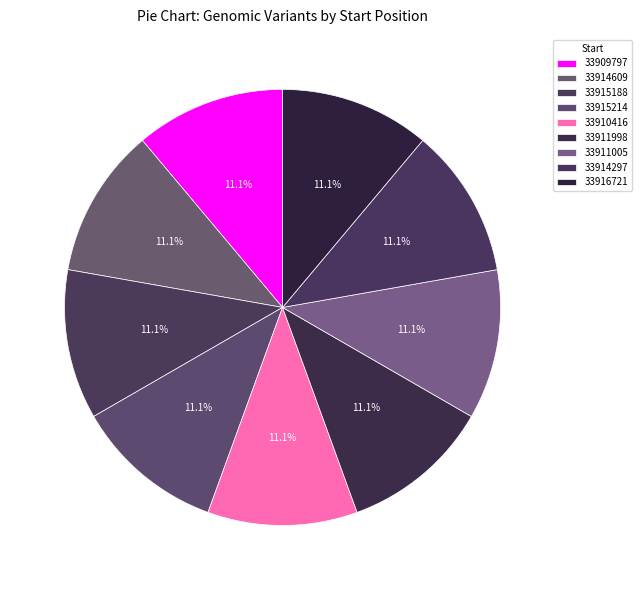

Which category has the smallest portion of the pie?

33909797